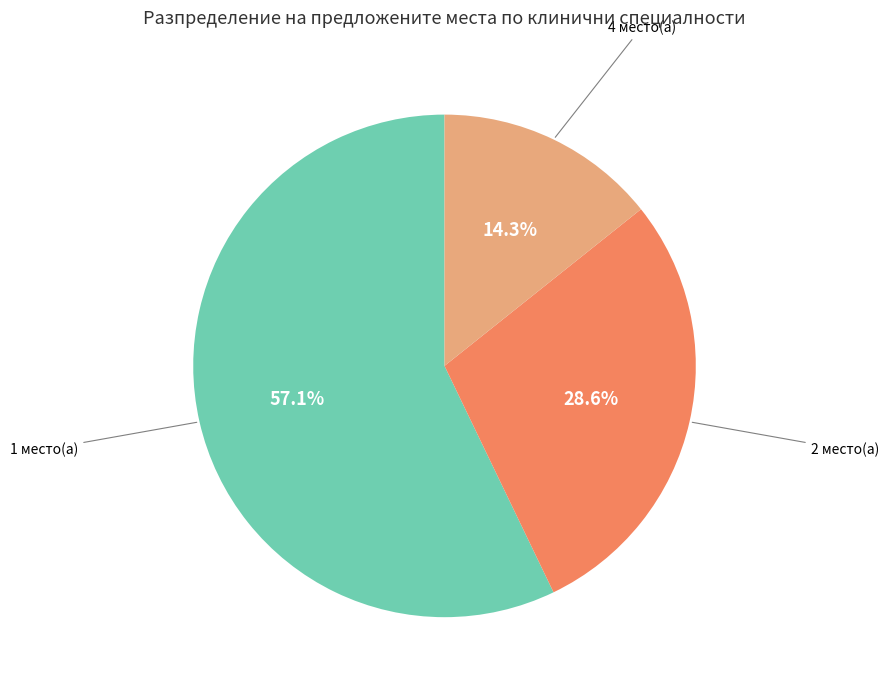

Does any single category account for the majority?

Yes